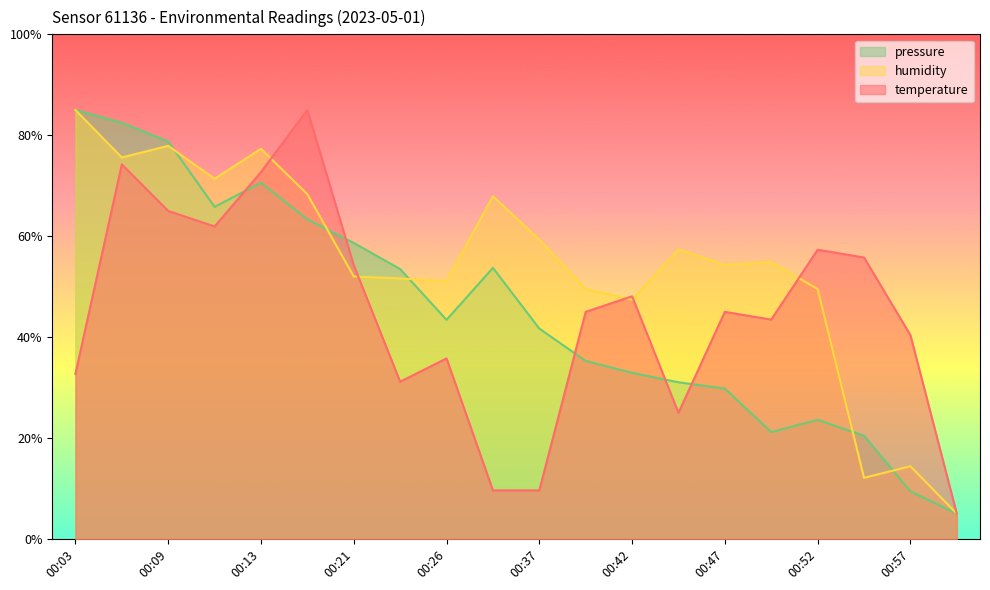

Which series has the widest spread of values?

temperature